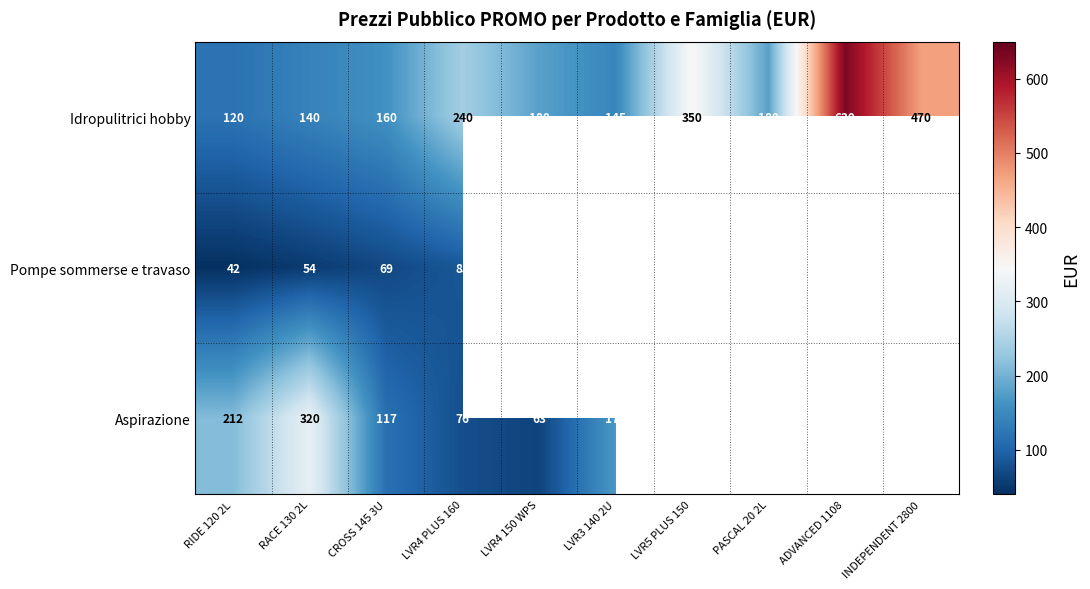

Rank the series at LVR4 PLUS 160 from lowest to highest value.

Aspirazione, Pompe sommerse e travaso, Idropulitrici hobby